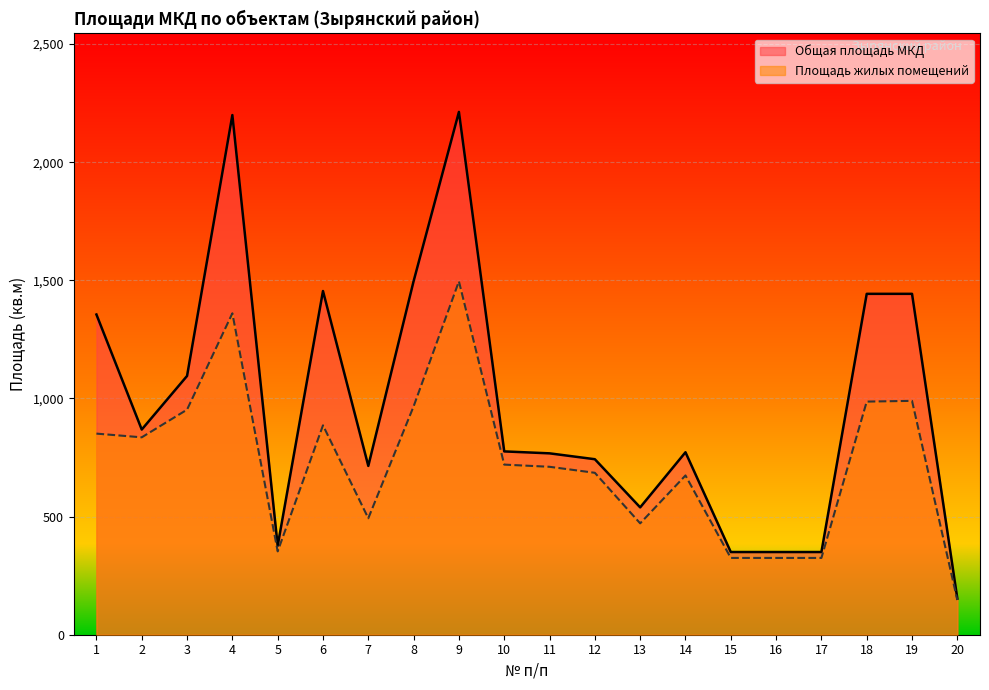

Where is the first local minimum for Общая площадь МКД?

2